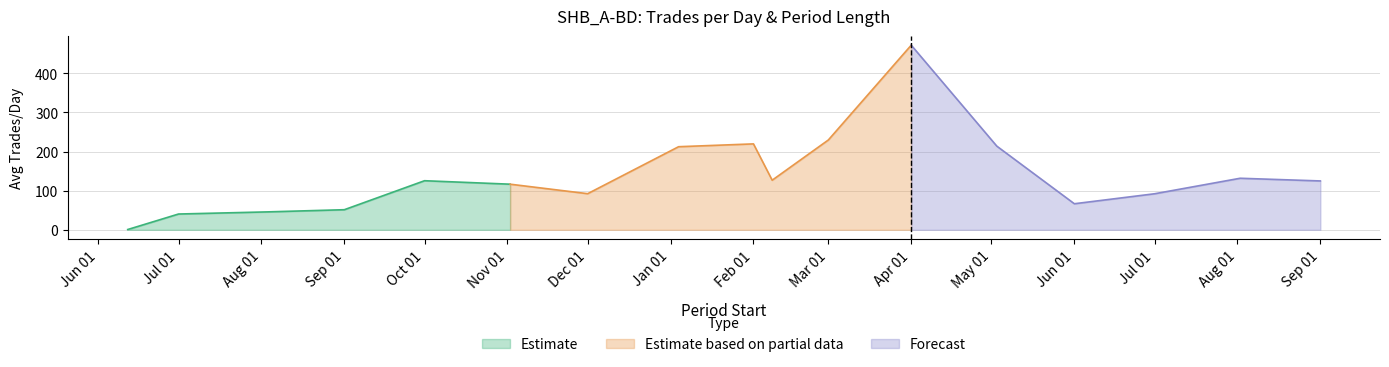

At which label is Days closest to 14?

2010-02-08